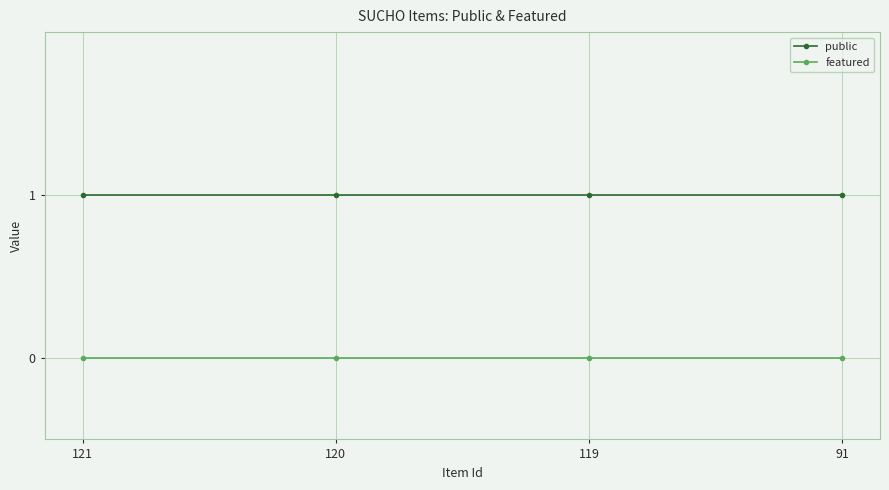

List the series in order of their overall mean, highest first.

public, featured